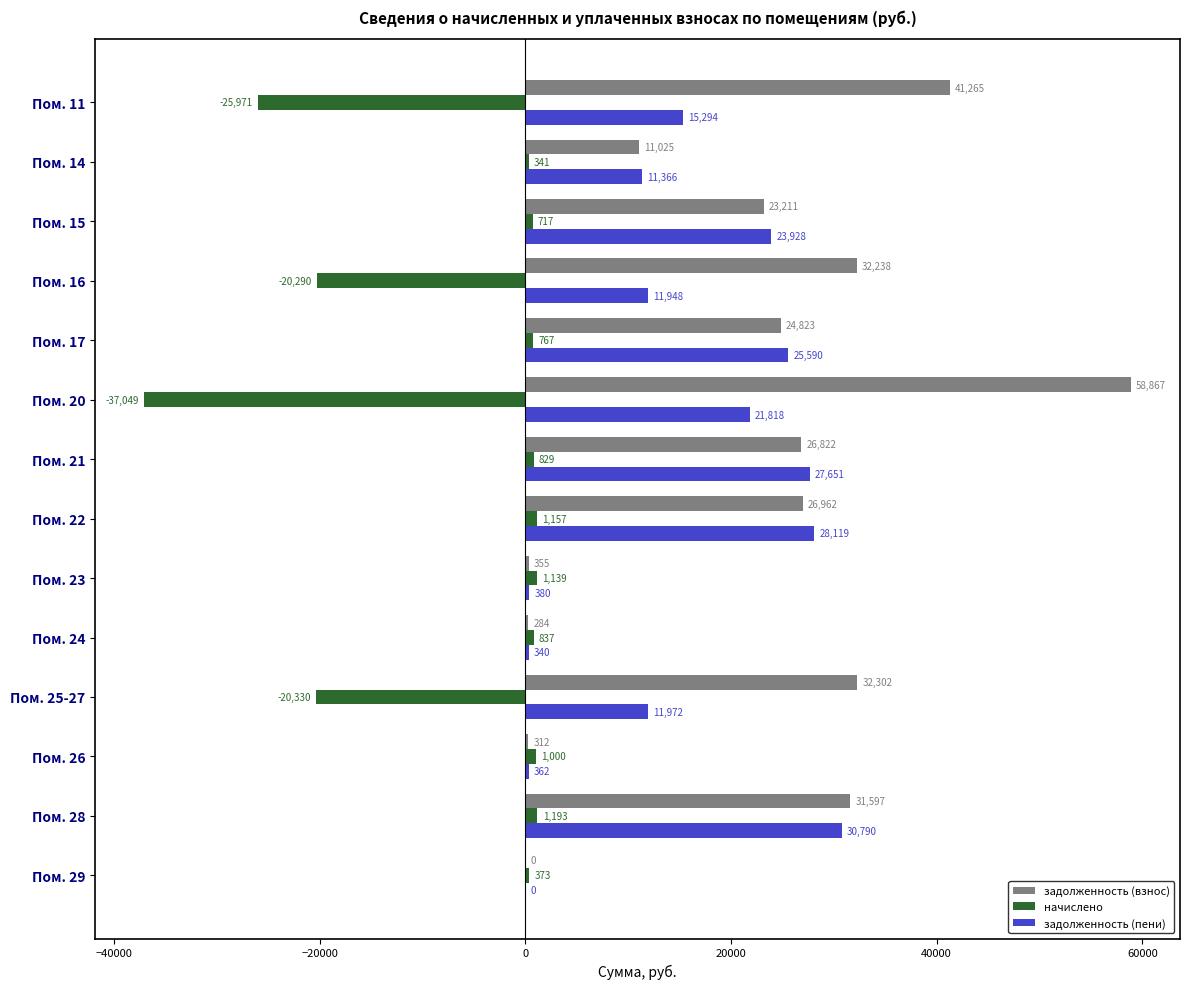

What is the sum of all задолженность (взнос) values?

310063.0